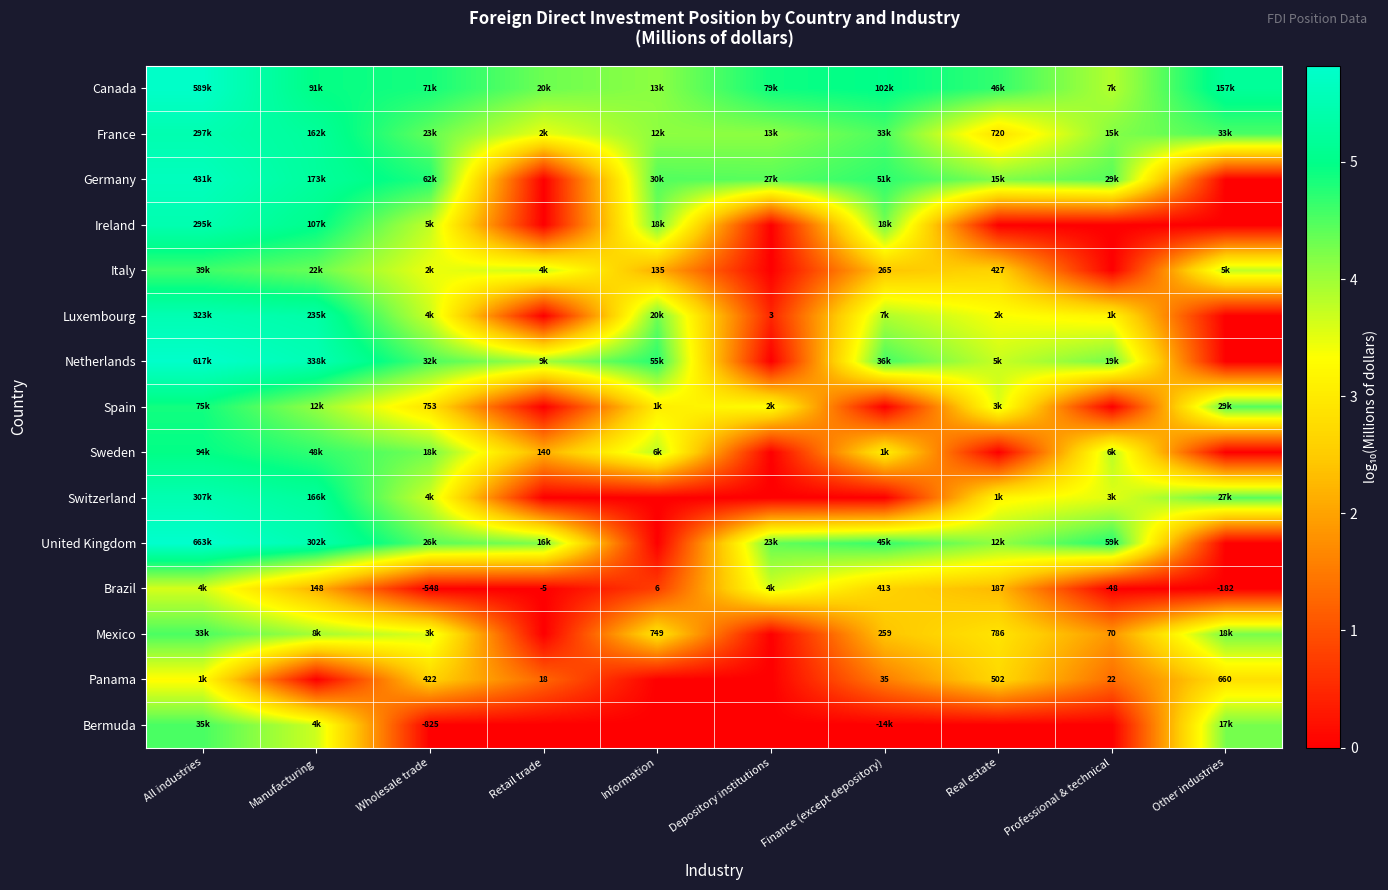

What is the approximate value of Netherlands at Information?

4.7